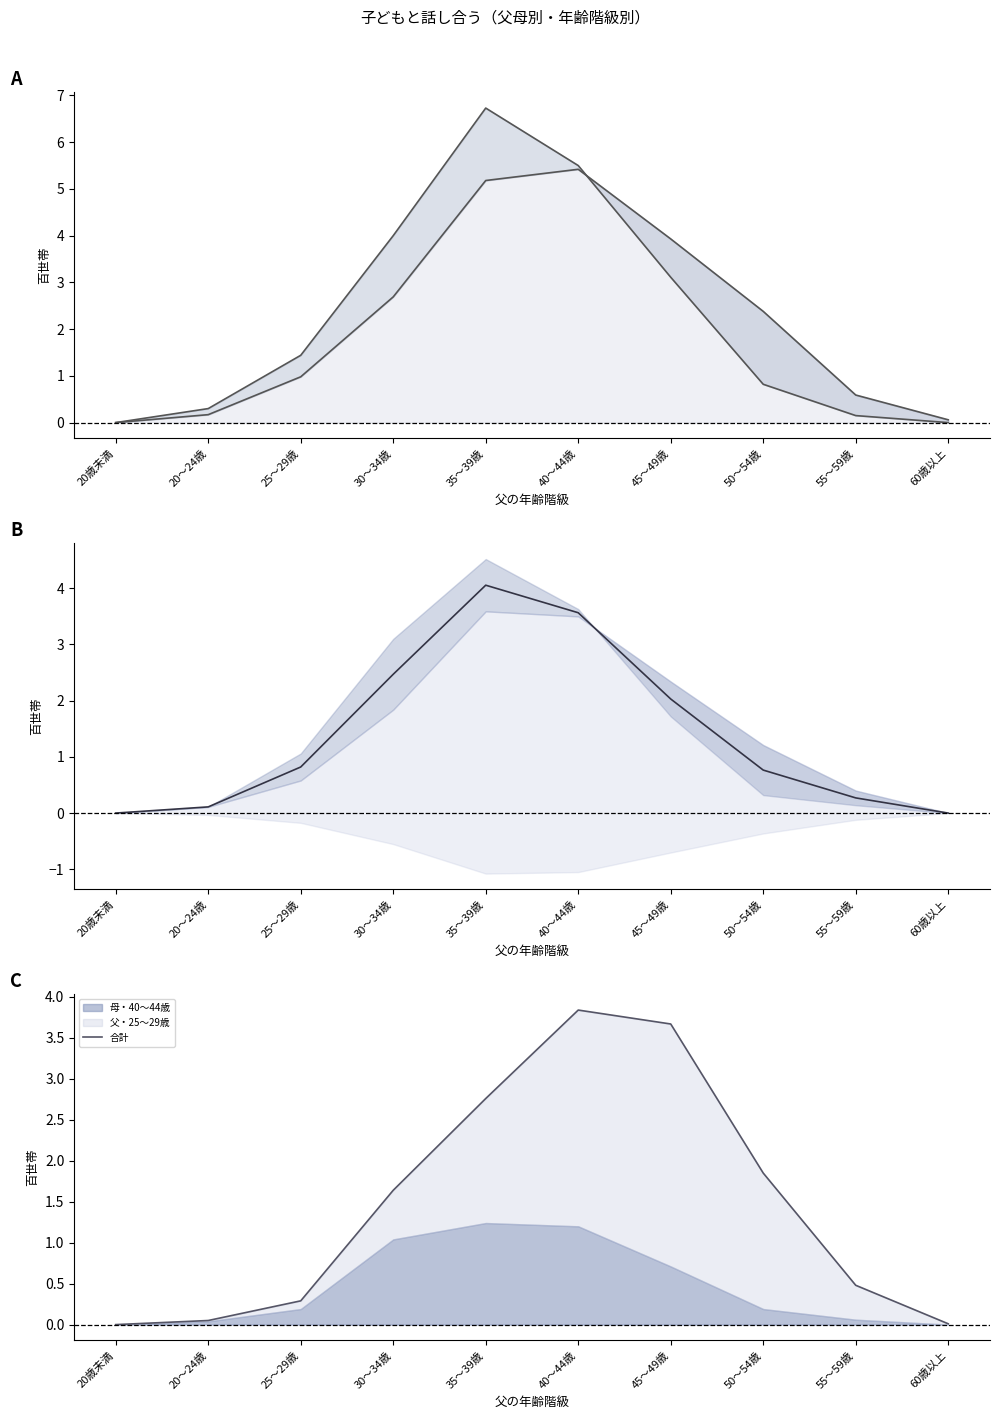

What is the average value of the 母・30～34歳 (中央) series?

1.4